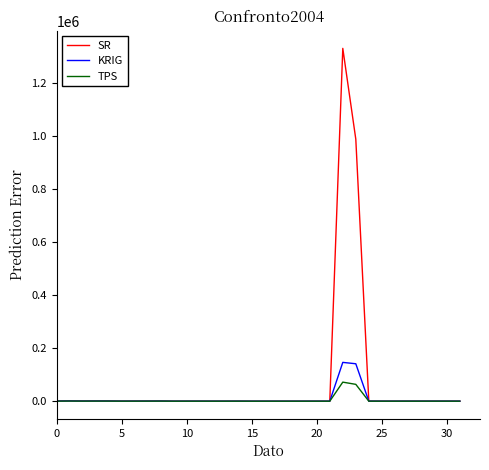

Rank the series by their maximum value, from lowest to highest.

TPS, KRIG, SR